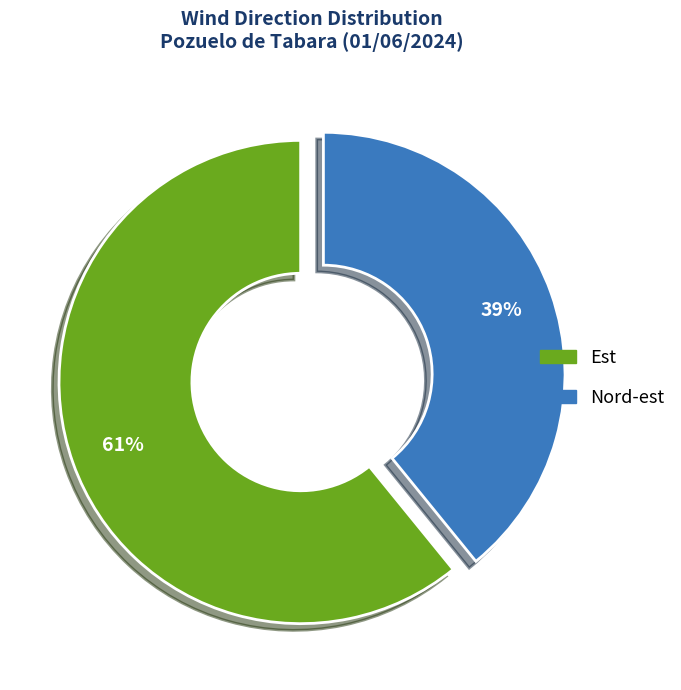

Combined, do Est and Nord-est account for over 50%?

Yes